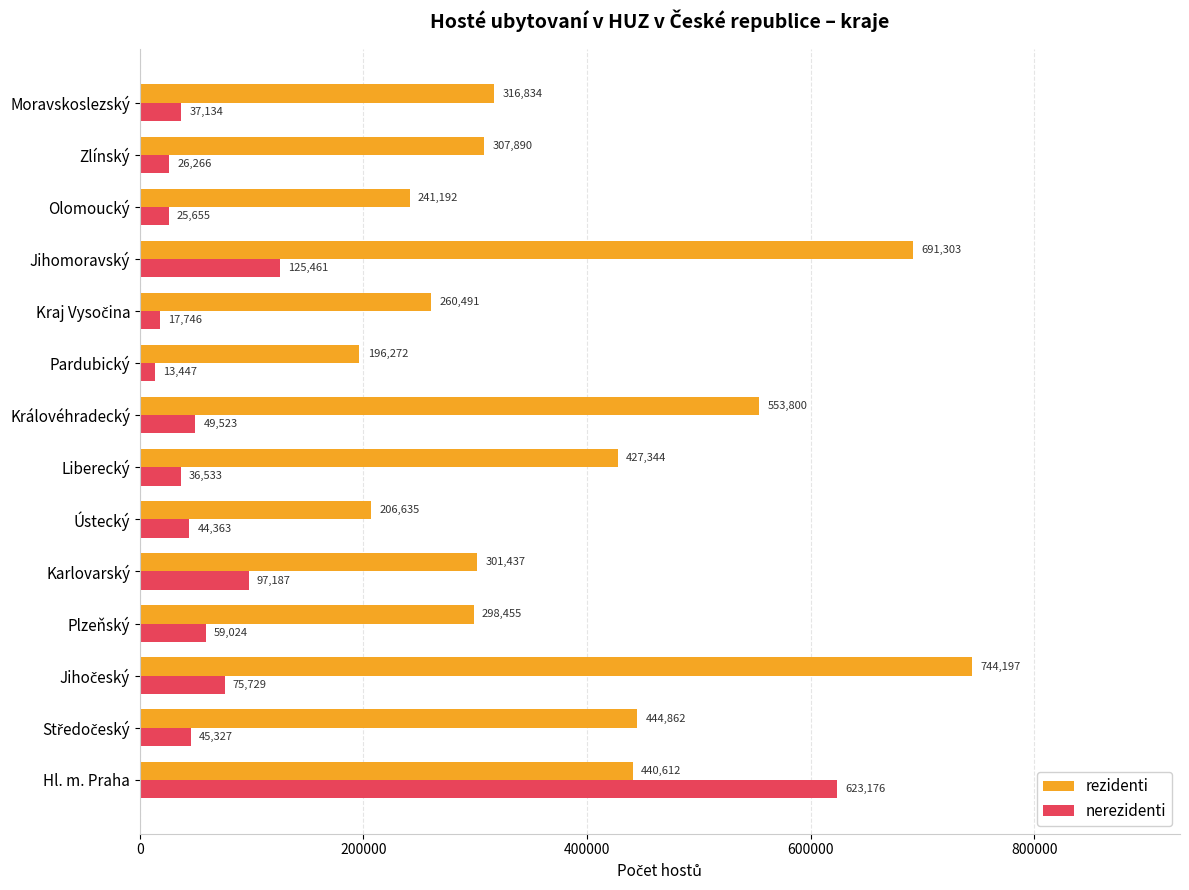

Rank the series by their maximum value, from lowest to highest.

nerezidenti, rezidenti